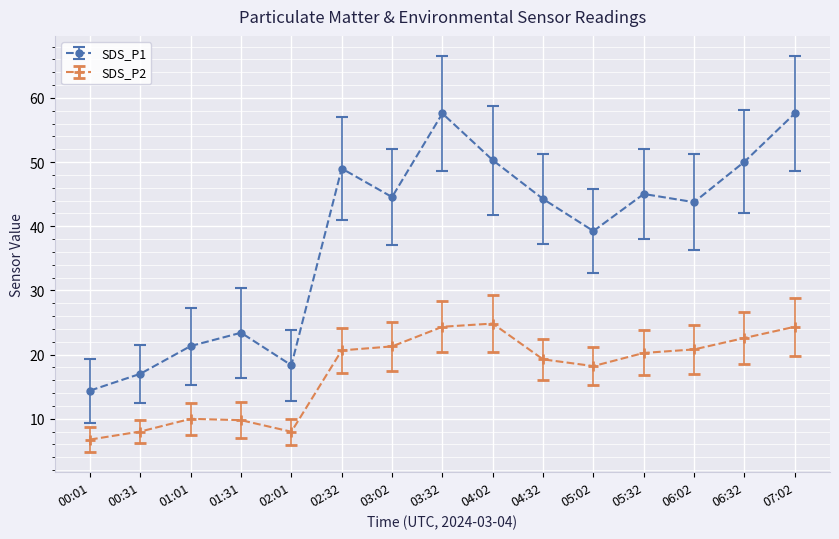

Which series changed the most between 01:01 and 05:02?

SDS_P1